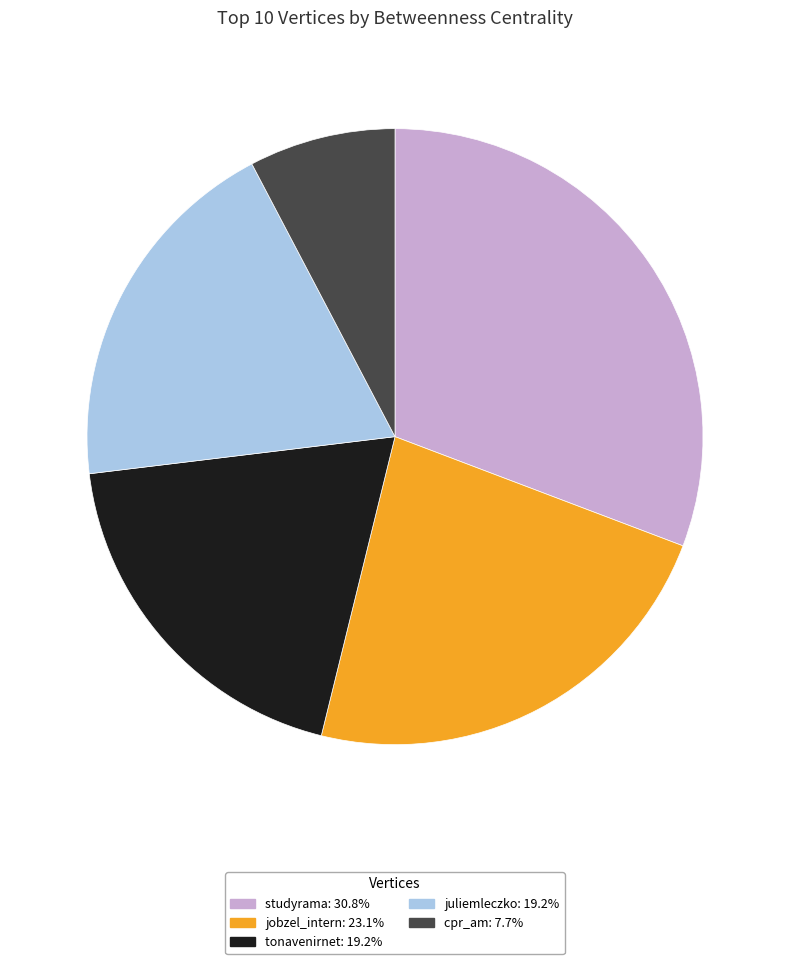

The juliemleczko slice represents 26% of the pie. True or false?

False